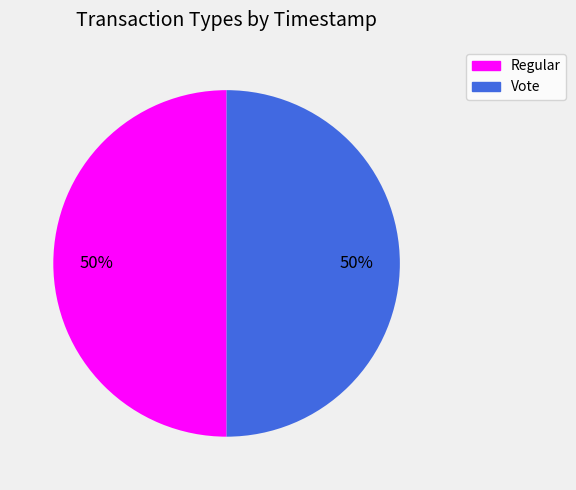

To the nearest percent, what is the average slice percentage?

50%